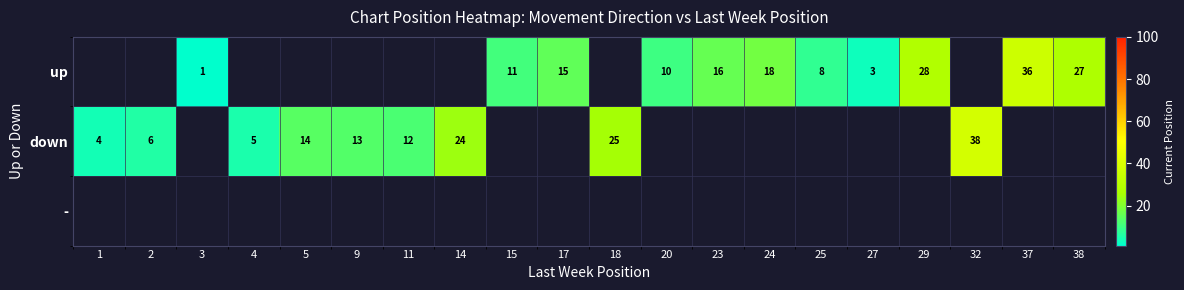

The up series shows 6 at 24. True or false?

False